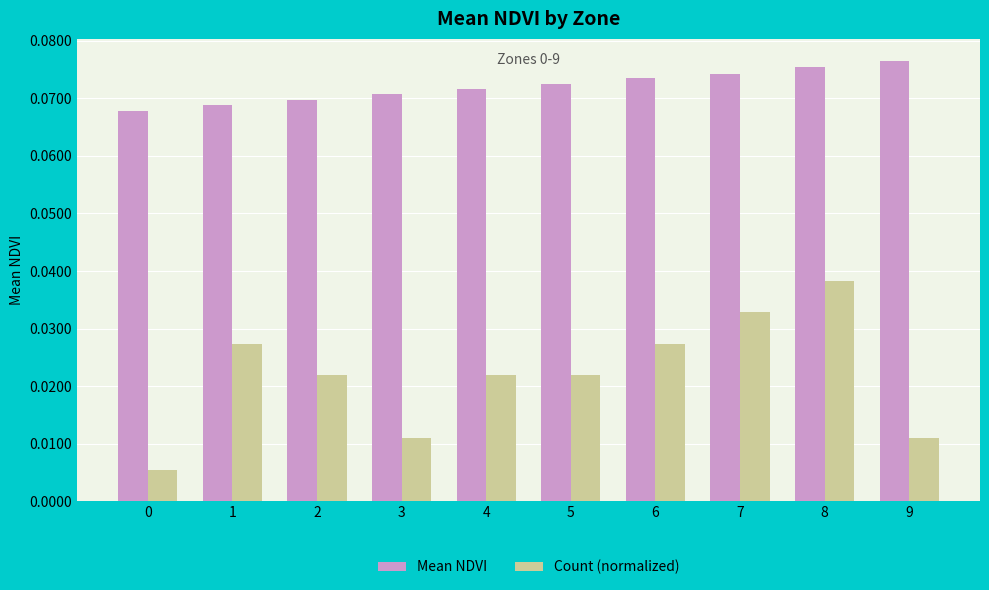

Count the Mean NDVI values in the range 0 to 1.

10